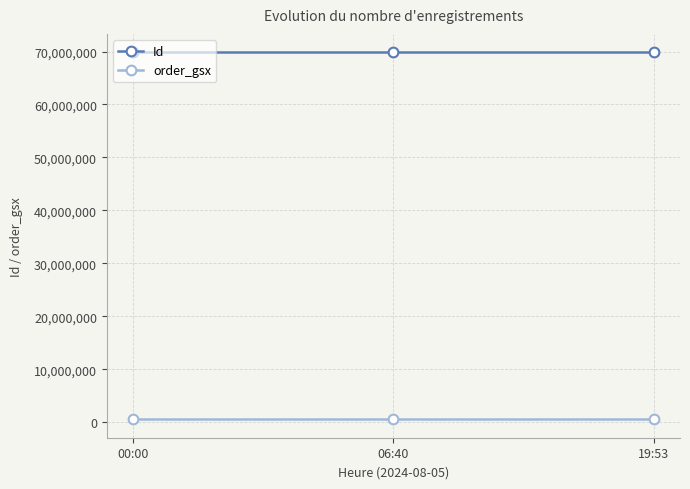

At how many categories does at least one series exceed 21070839?

3